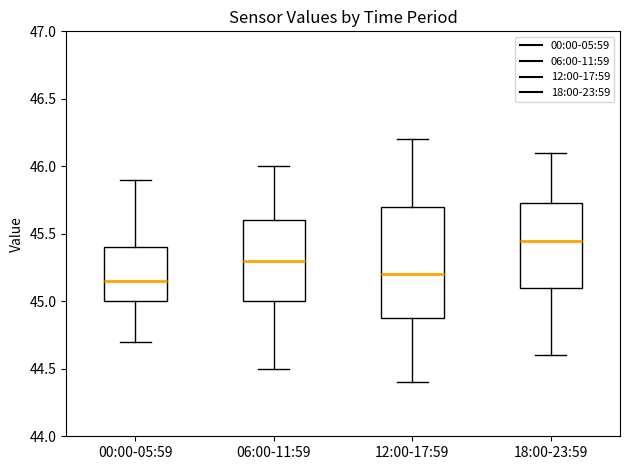

Reading left to right, transcribe this box plot: for each box, give where its median line is, the range the box spans, and where its two whiskers end, as read against the y-axis. The values are not printed on the chart, so give them approximately, as read against the axis.

00:00-05:59: median 45.15, box 45.00 to 45.40, whiskers 44.70 to 45.90
06:00-11:59: median 45.30, box 45.00 to 45.60, whiskers 44.50 to 46.00
12:00-17:59: median 45.20, box 44.90 to 45.70, whiskers 44.40 to 46.20
18:00-23:59: median 45.45, box 45.10 to 45.75, whiskers 44.60 to 46.10